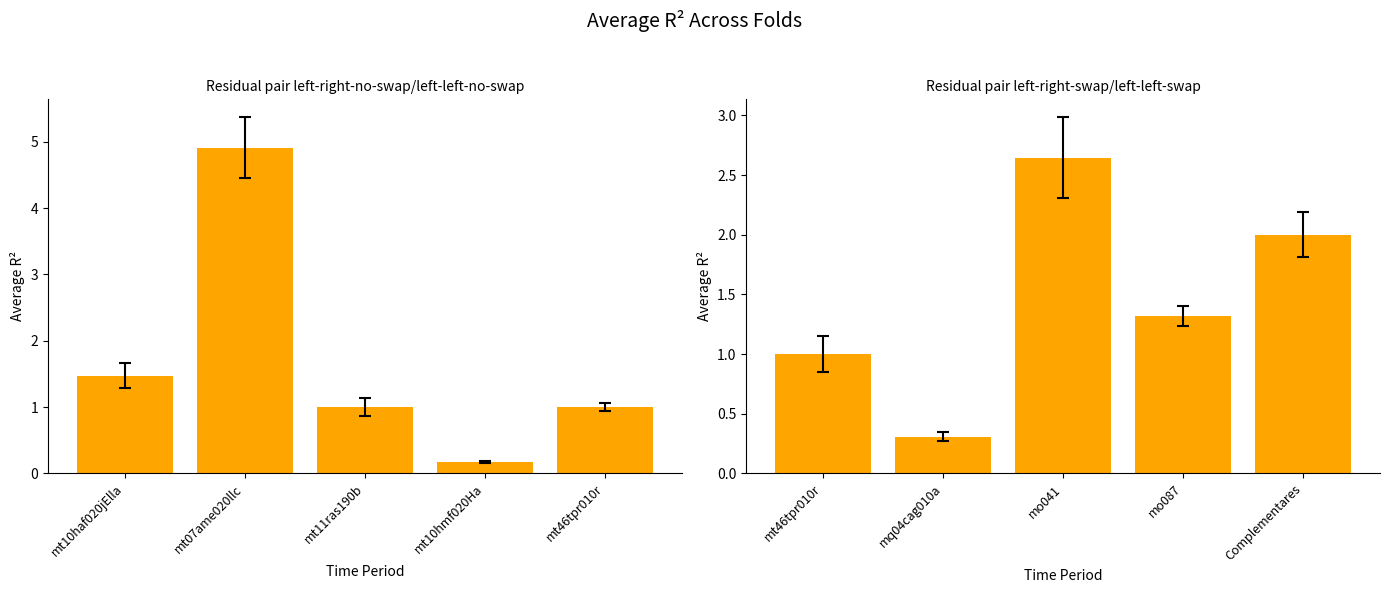

What is the average value?

1.5